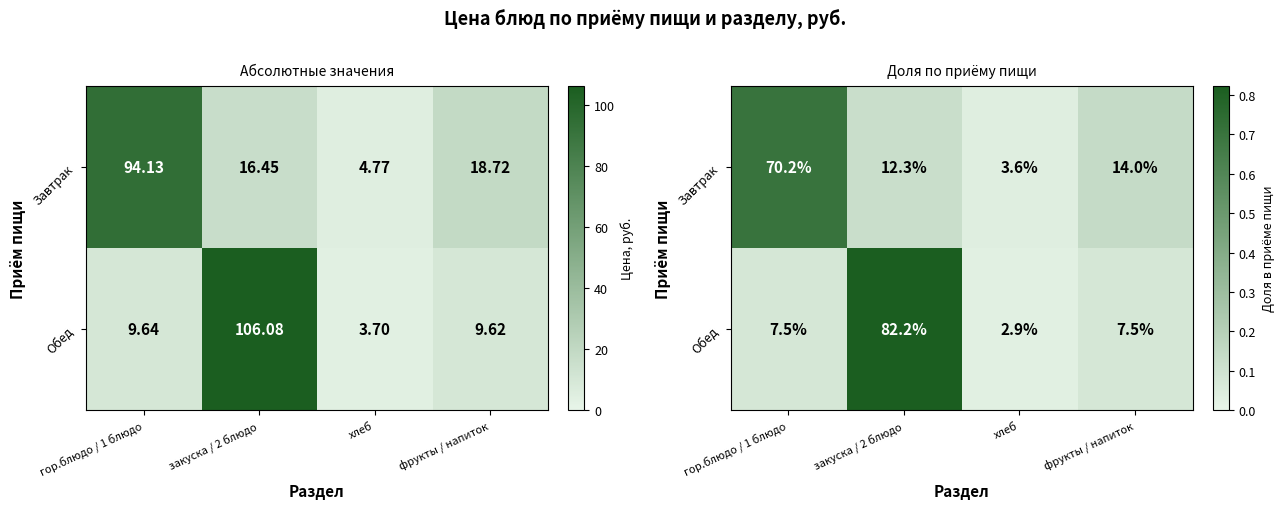

Count the number of categories in the chart.

4